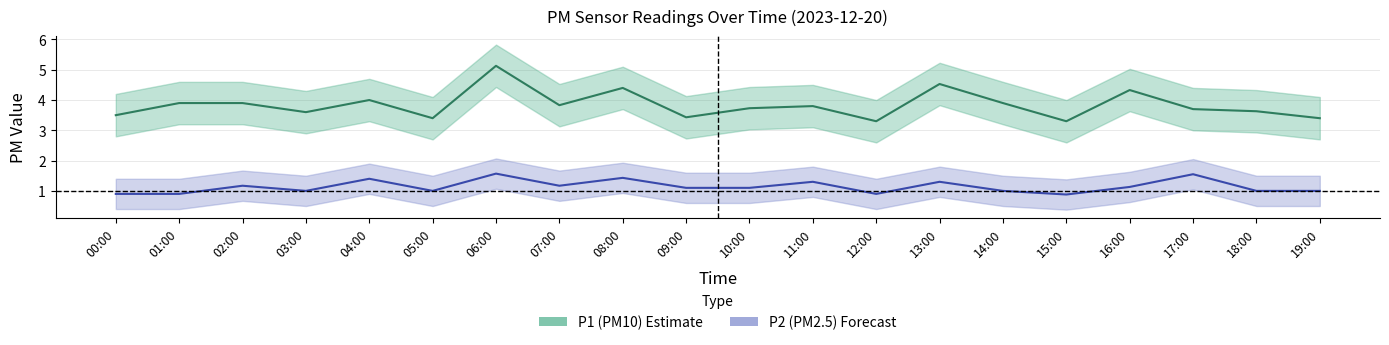

Between 11:00 and 15:00, which series saw the biggest shift?

P1 center